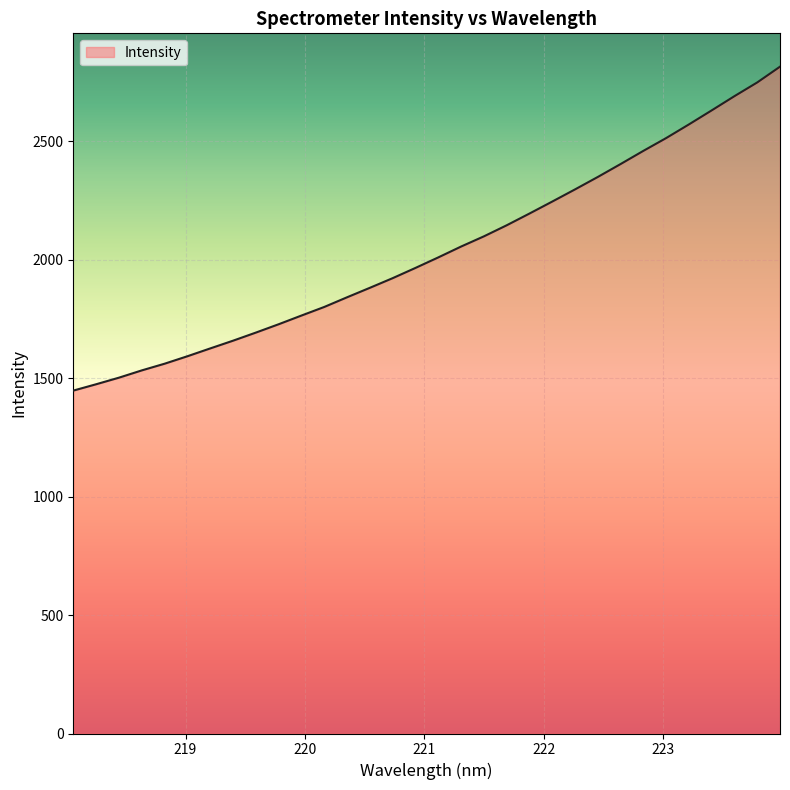

What is the difference between the maximum and minimum values?

1367.8